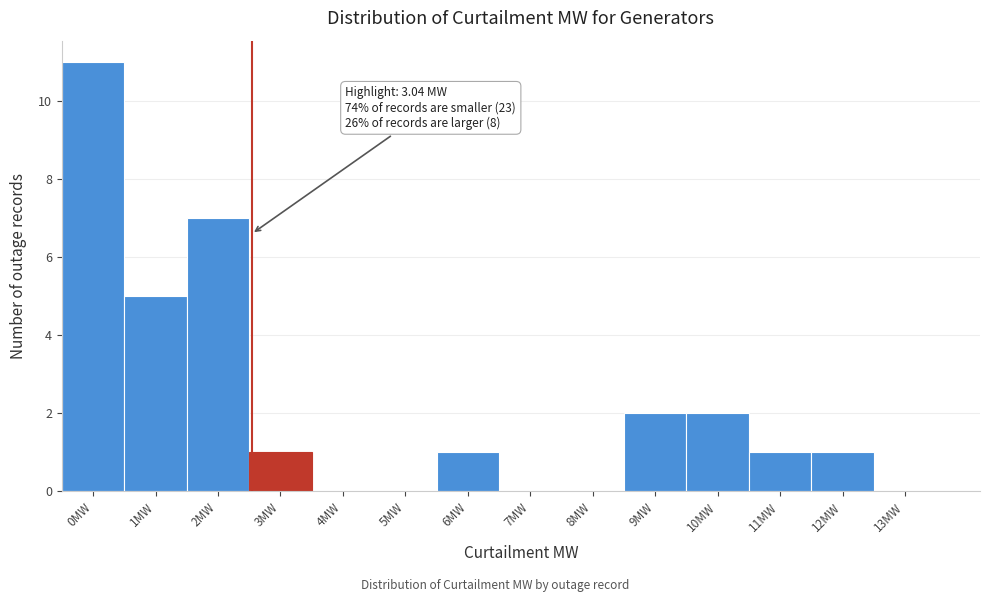

Reading right to left, what are all the values shown in this chart?

13MW=0	12MW=1	11MW=1	10MW=2	9MW=2	8MW=0	7MW=0	6MW=1	5MW=0	4MW=0	3MW=1	2MW=7	1MW=5	0MW=11